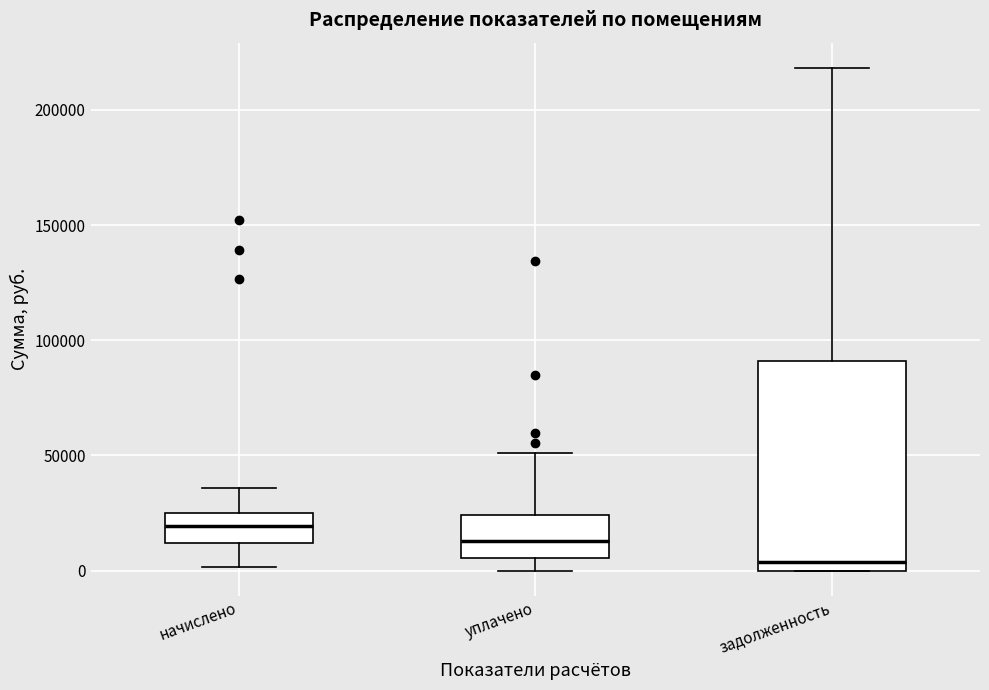

Comparing the boxes themselves (not the whiskers), which one is the tallest?

задолженность